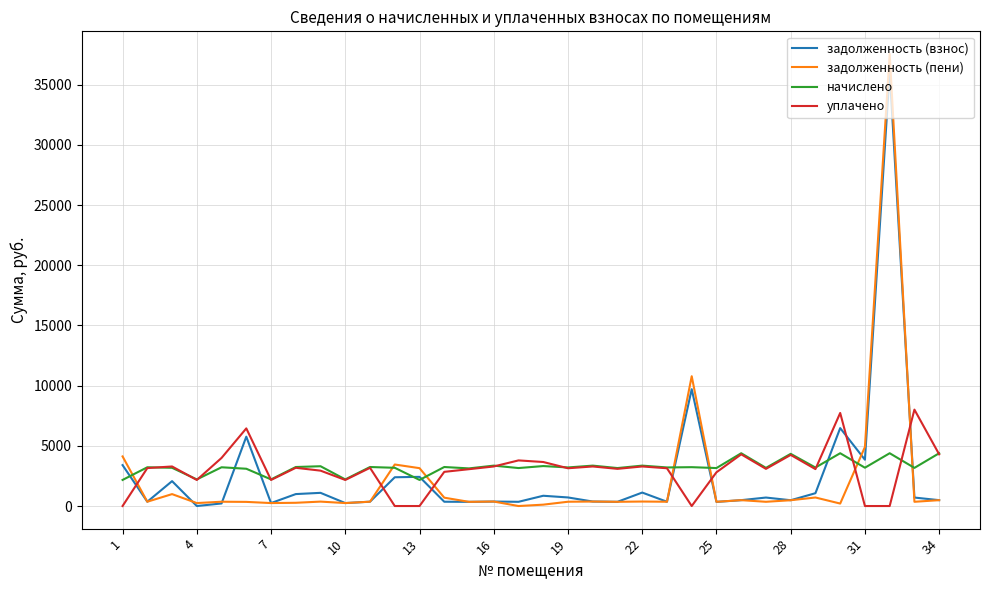

What is the greatest value displayed?

37547.2